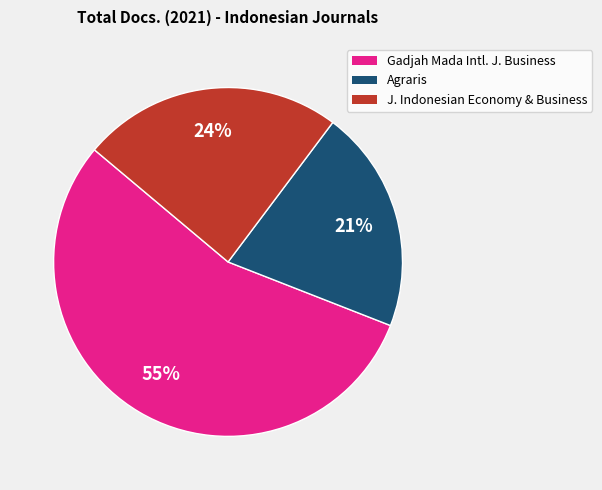

Does any single category account for the majority?

Yes